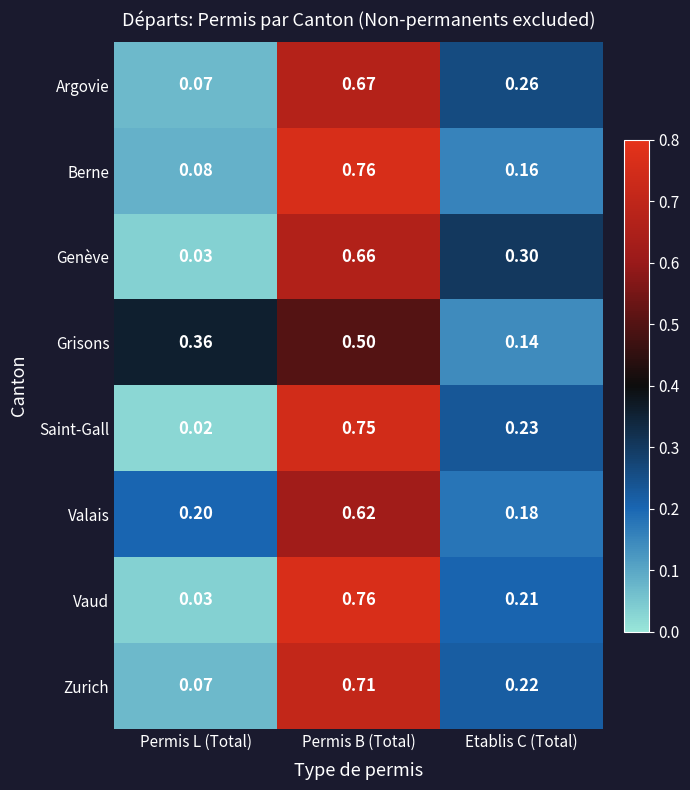

Is the value of Zurich at Etablis C (Total) greater than the value of Saint-Gall at Etablis C (Total)?

No